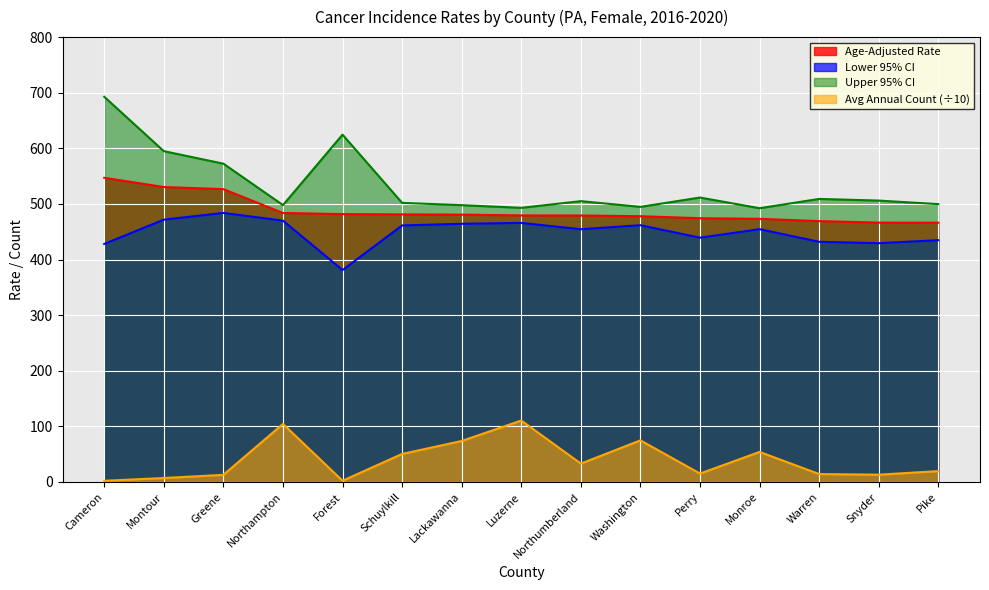

How many categories are shown in the chart?

15